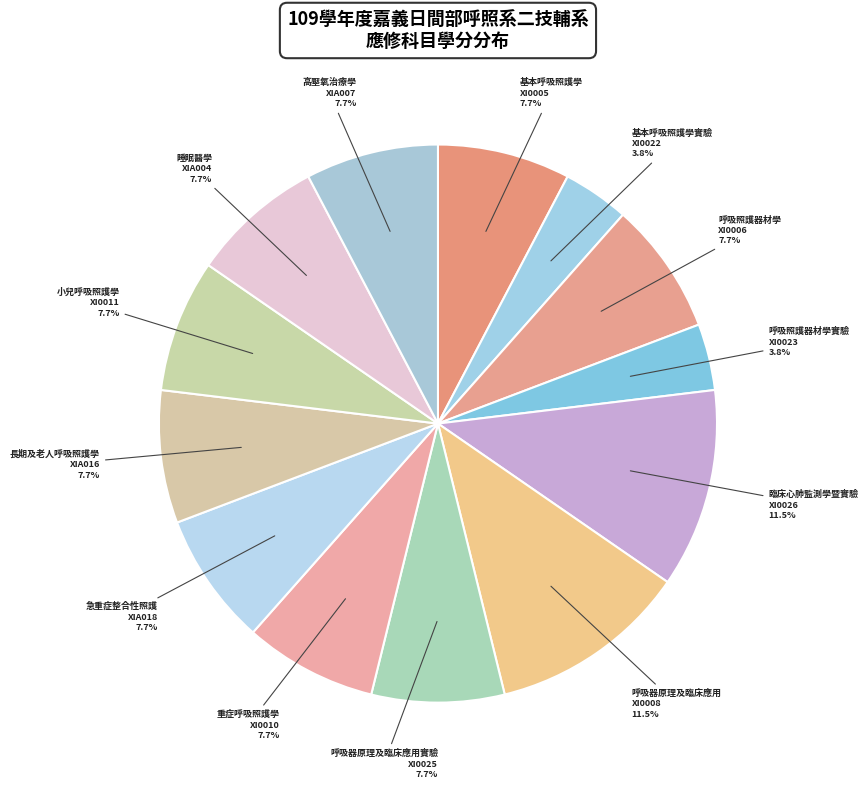

What percentage is NOT represented by 呼吸器原理及臨床應用 XI0008?

88.5%